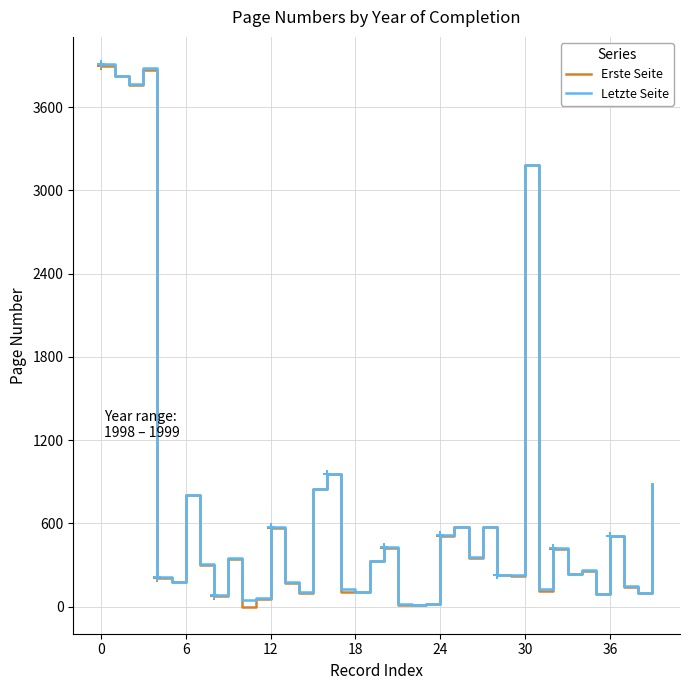

Reading right to left, what are all the values shown in this chart?

Erste Seite: 885	100	143	507	90	257	235	417	115	3179	225	229	573	349	573	513	17	14	15	425	329	106	105	953	847	99	168	569	55	1	345	77	303	803	178	206	3865	3761	3821	3899
Letzte Seite: 887	102	146	510	94	263	238	421	127	3183	230	232	576	358	576	518	20	16	21	432	330	106	126	956	850	104	177	572	62	49	350	83	308	805	181	211	3883	3768	3826	3910